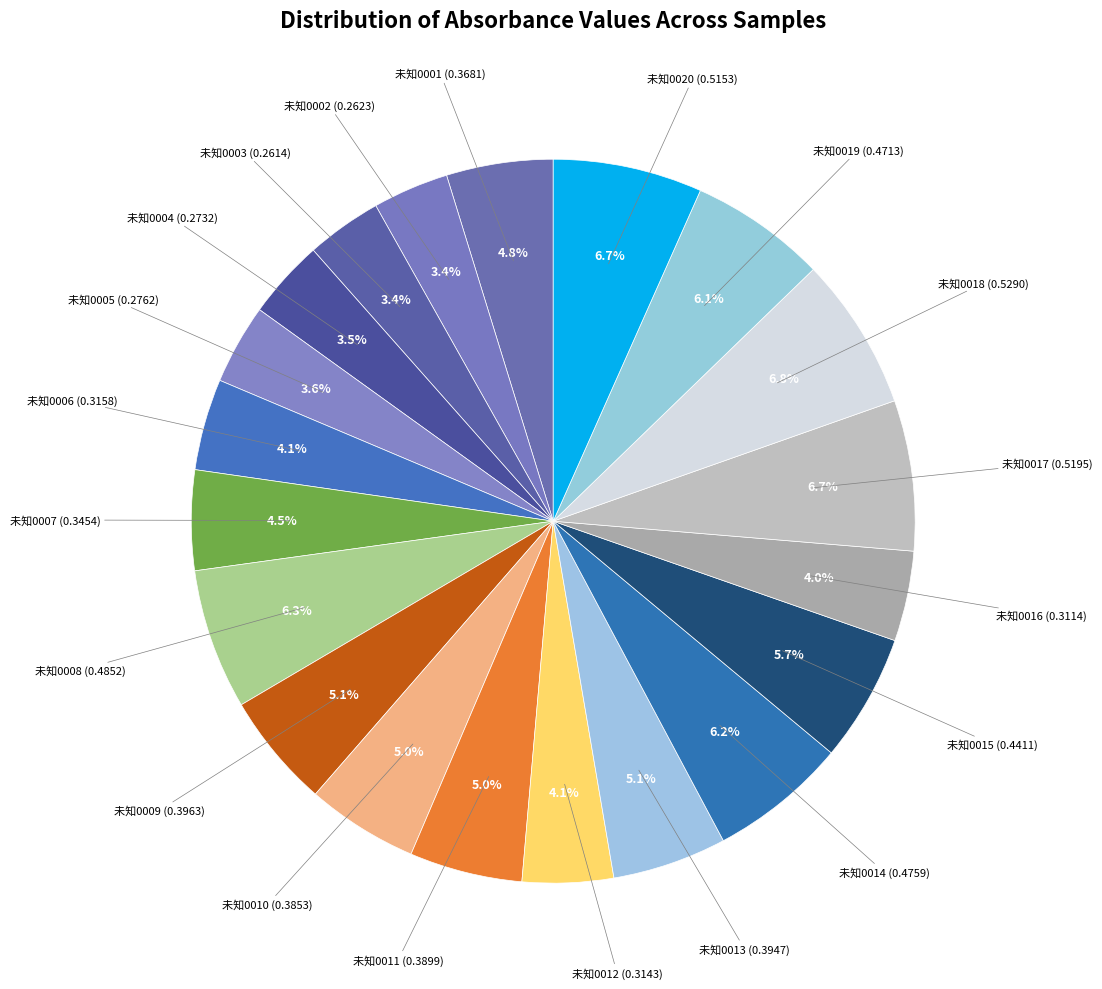

Combined, what portion of the pie is 未知0008 and 未知0013?

11.4%